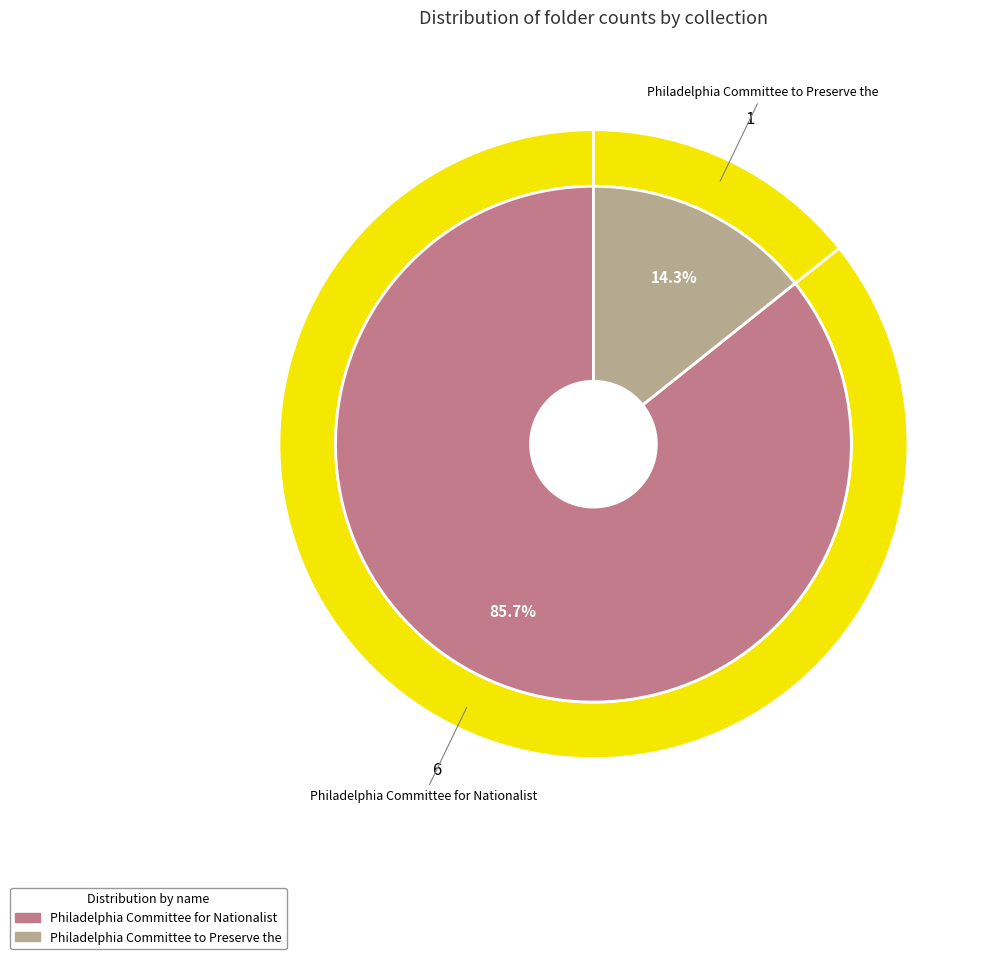

To the nearest percent, what percentage of the pie is Philadelphia Committee for Nationalist?

86%